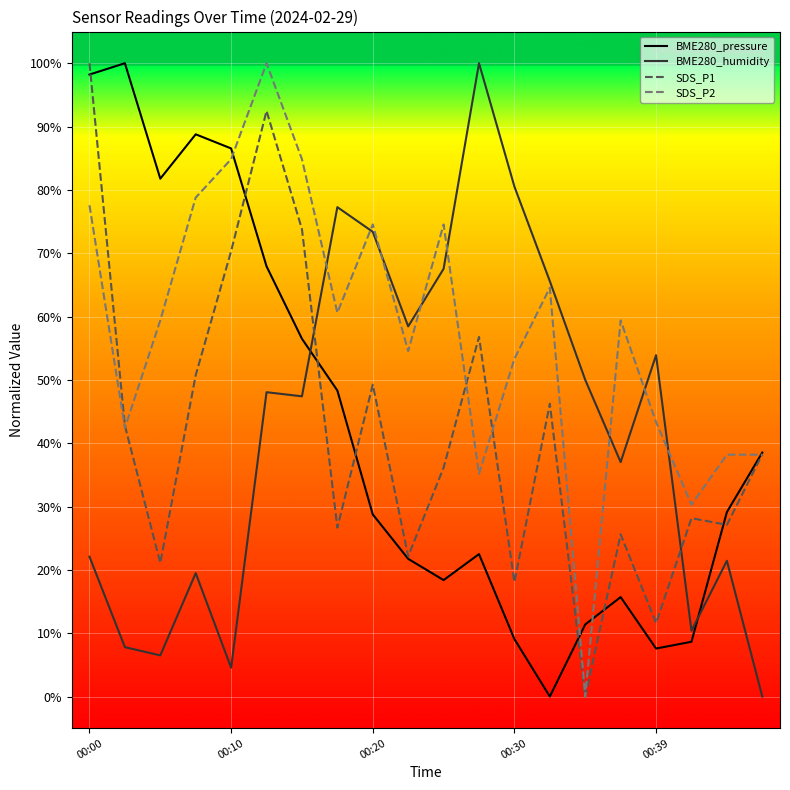

What is the maximum value shown in the chart?

100.0